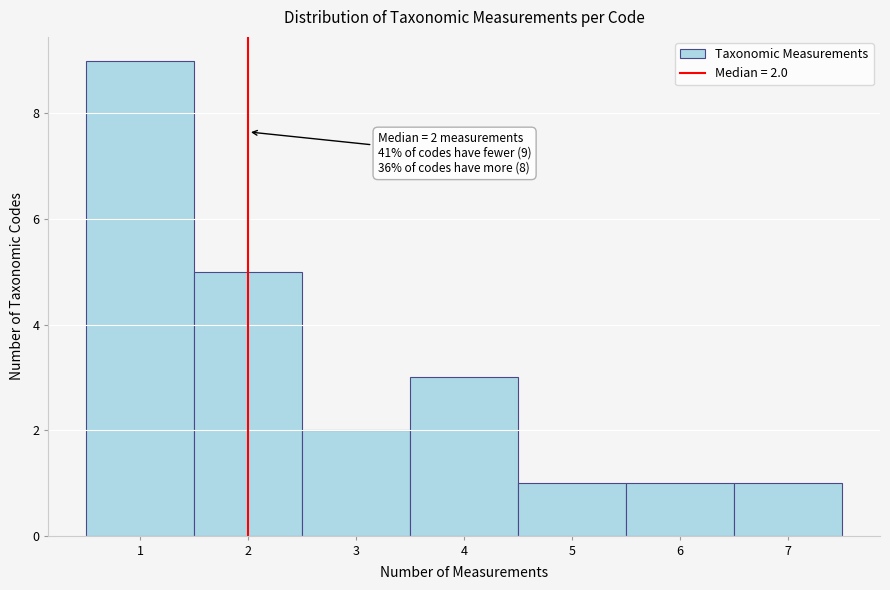

Which range on the x-axis has the tallest bar?

0.5 to 1.5